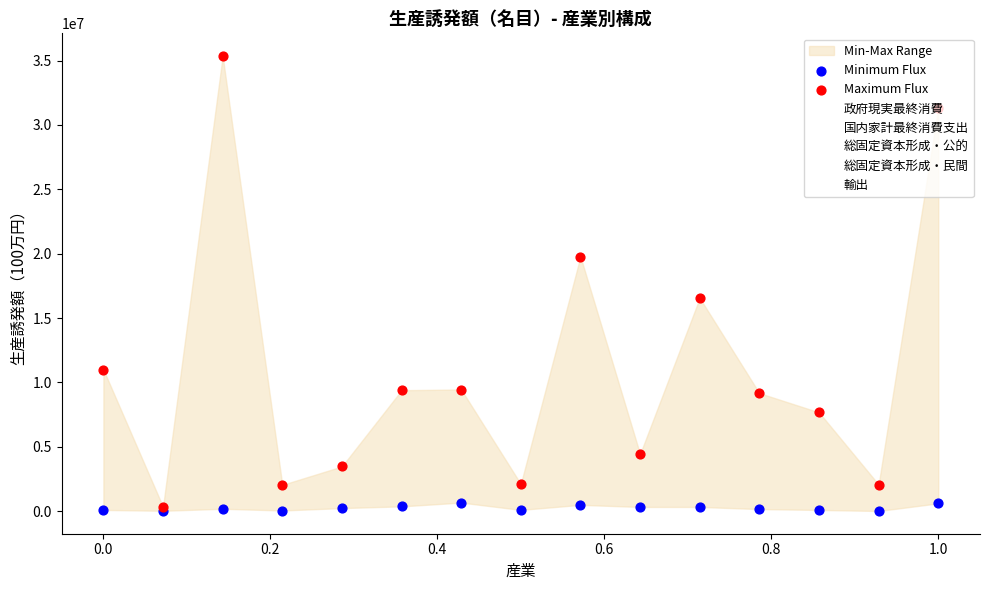

Which series has the largest Y range (max minus min)?

国内家計最終消費支出